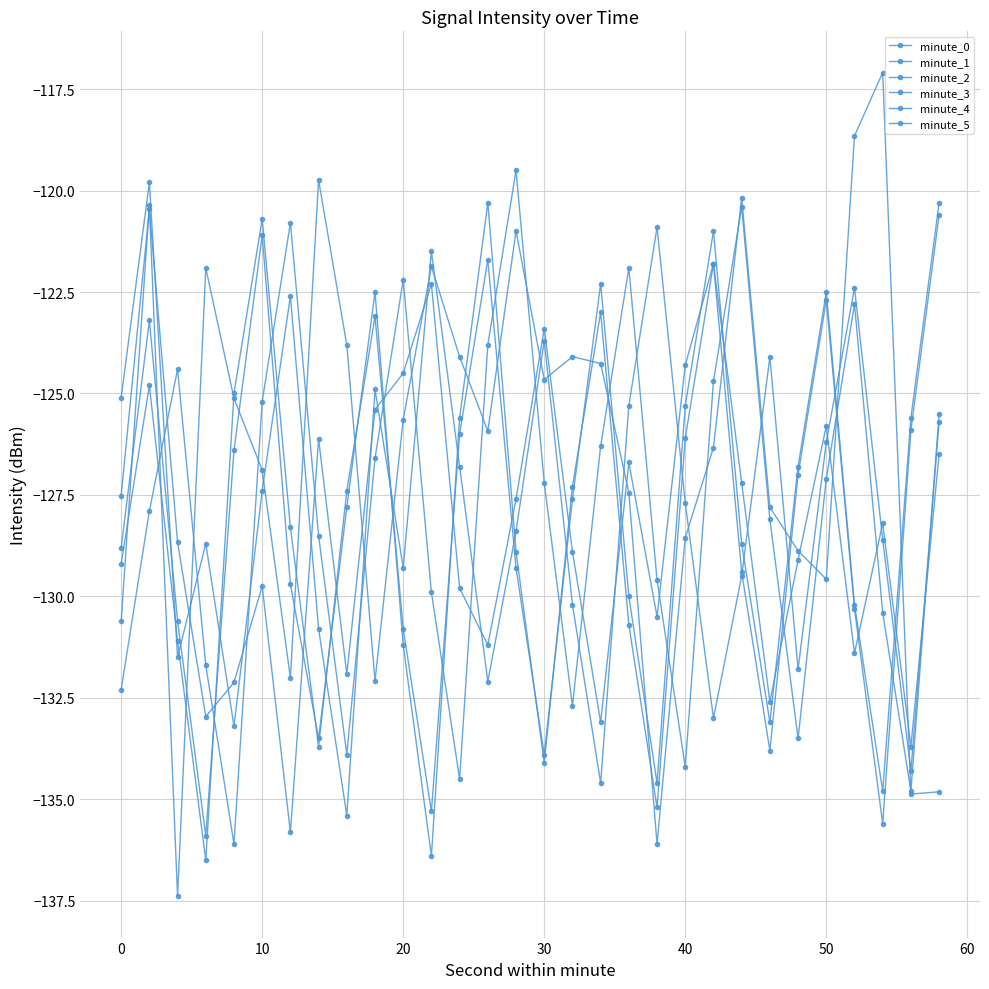

How many series are shown in this chart?

6